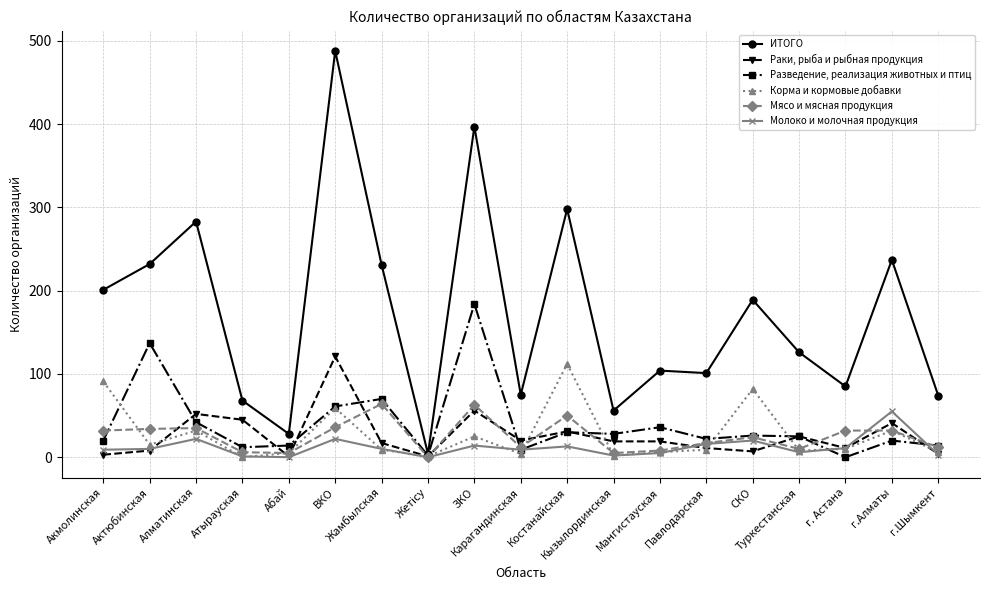

What is the average value of the Молоко и молочная продукция series?

12